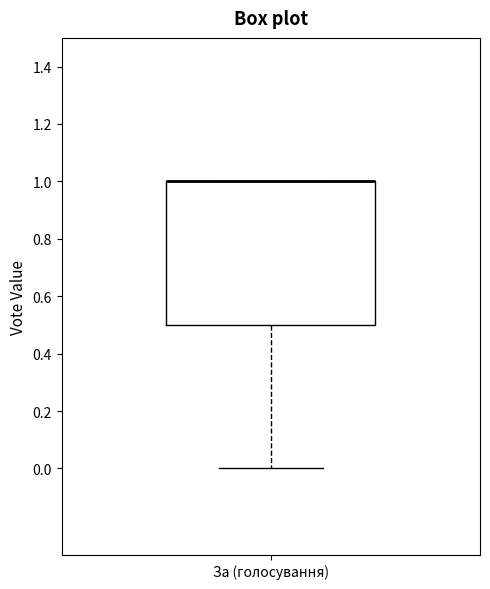

Transcribe this box plot: give where the median line is, the range the box spans, and where the two whiskers end, as read against the y-axis. The values are not printed on the chart, so give them approximately, as read against the axis.

median 1.0 (drawn on the box's upper edge), box 0.5 to 1.0, whiskers 0.0 to 1.0